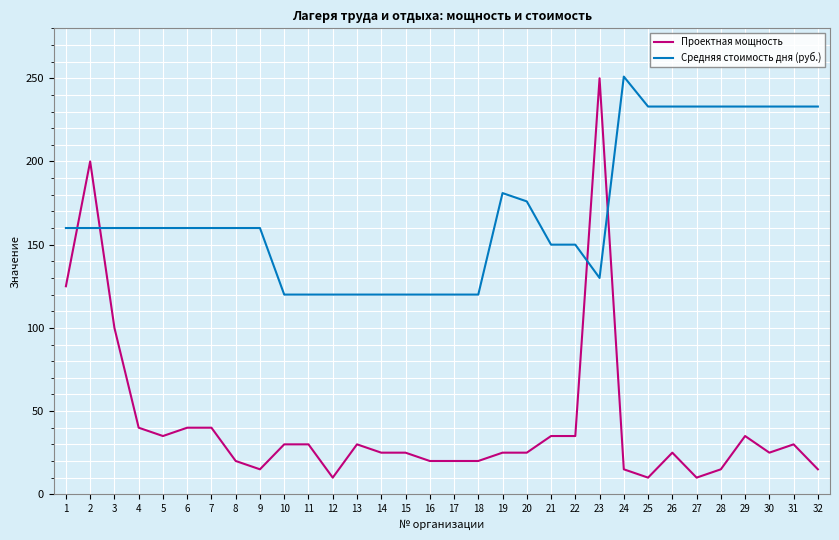

At which label does Средняя стоимость дня (руб.) reach its peak?

24